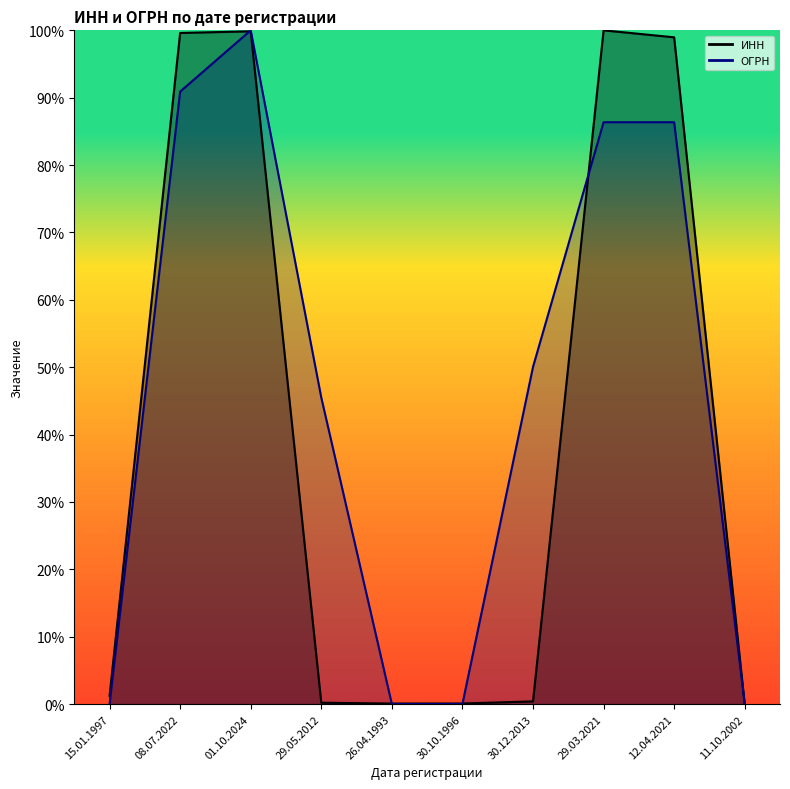

What is the average value of the ОГРН series?

0.5